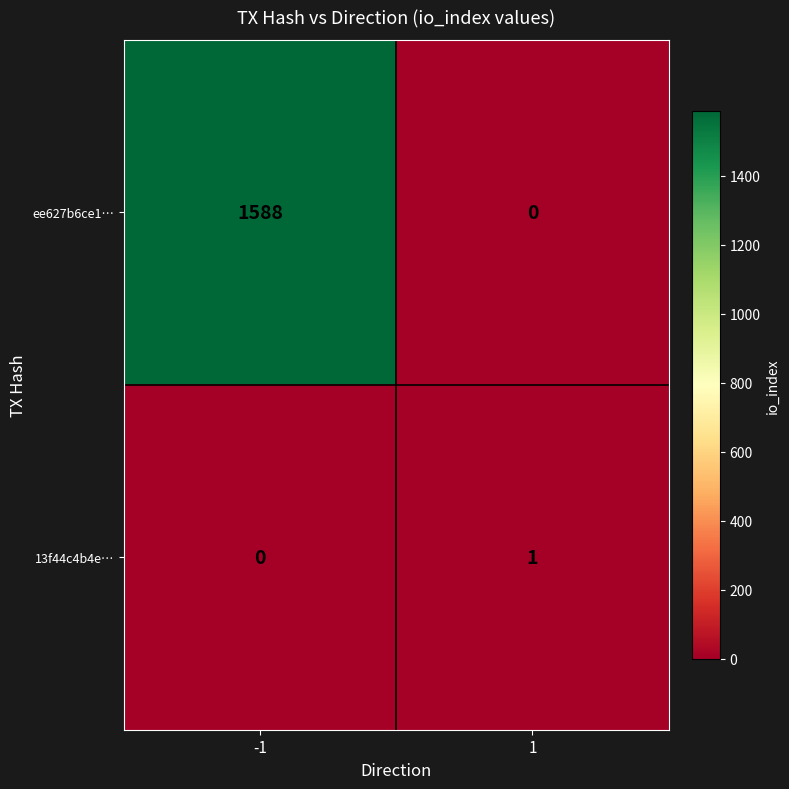

What is the difference between the ee627b6ce1… values at -1 and 1?

1588